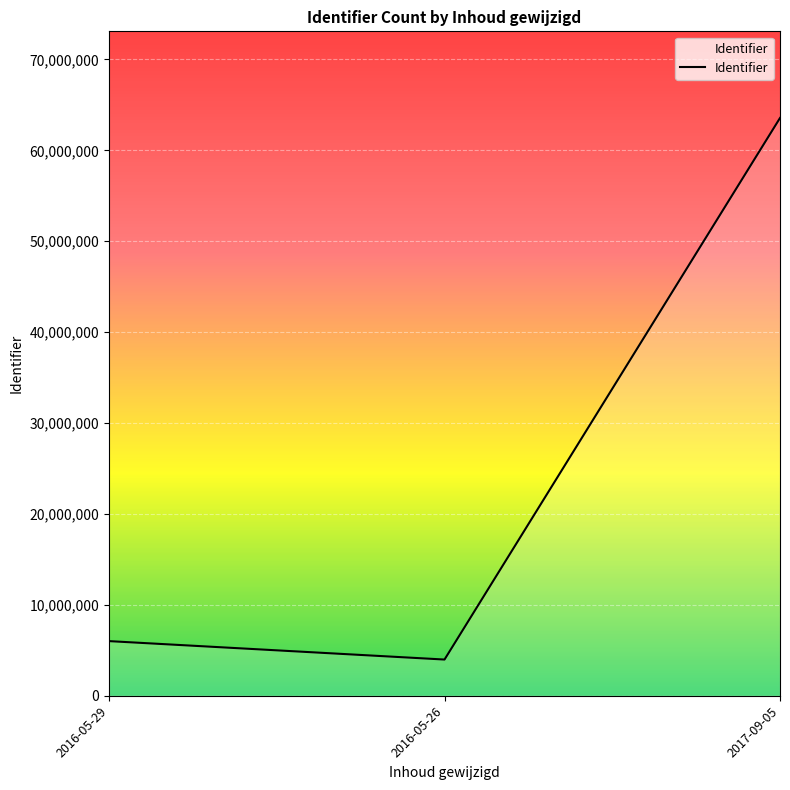

Where is the data nearest to the value 33770167?

2016-05-29